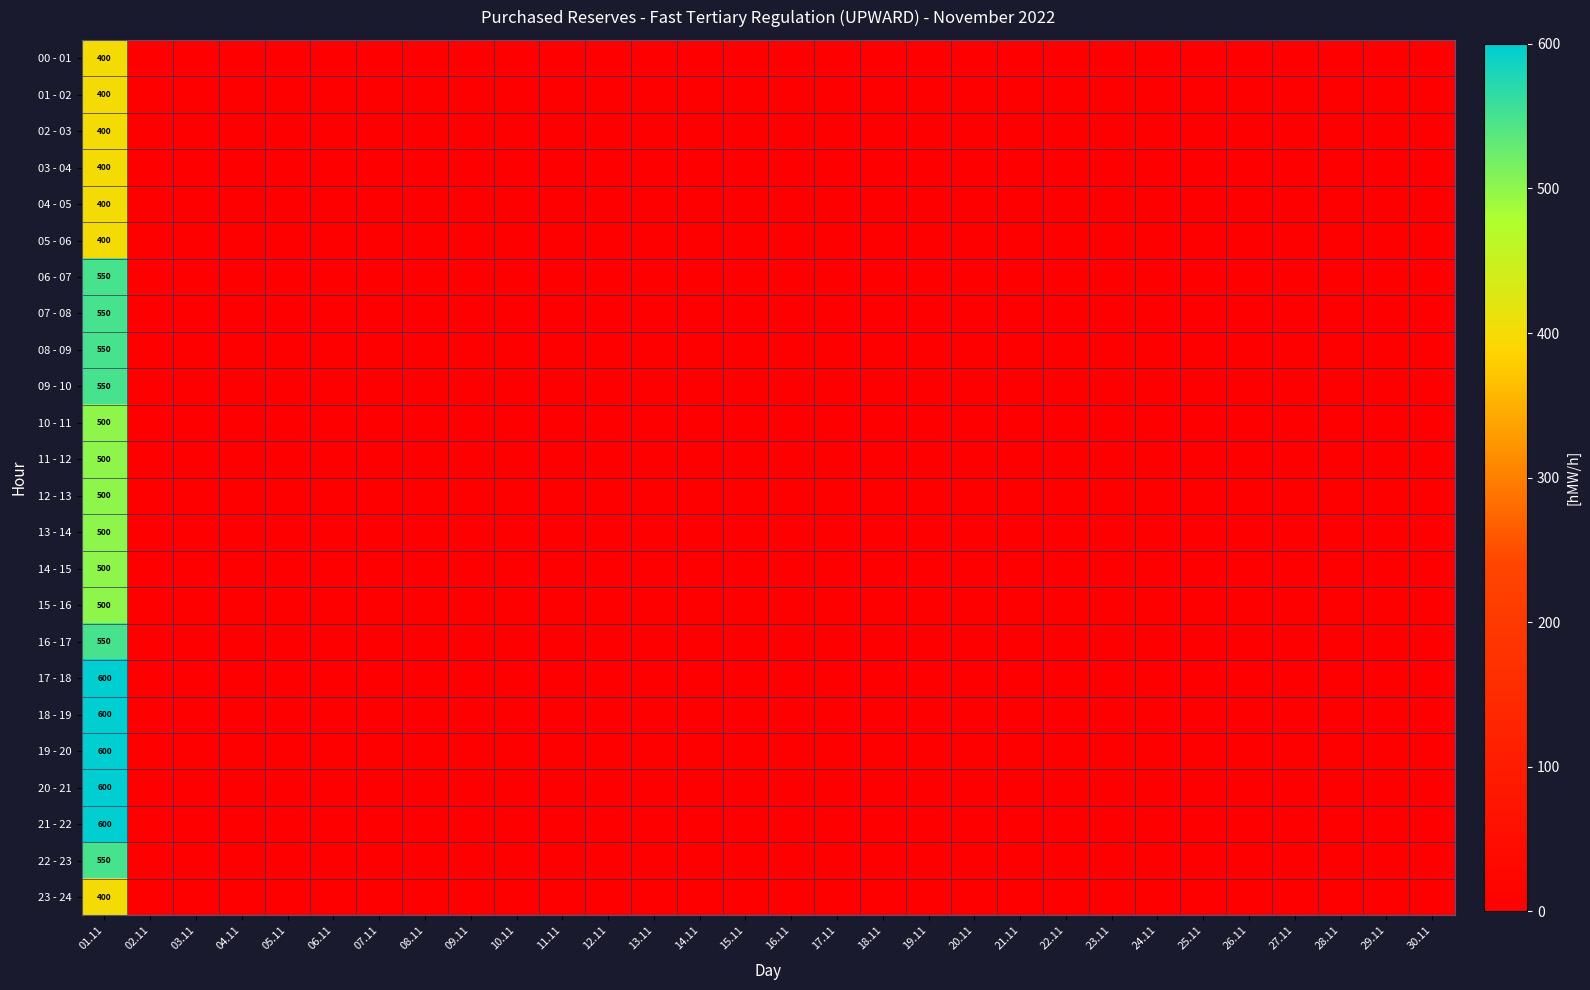

Which category has the highest value across all series?

01.11